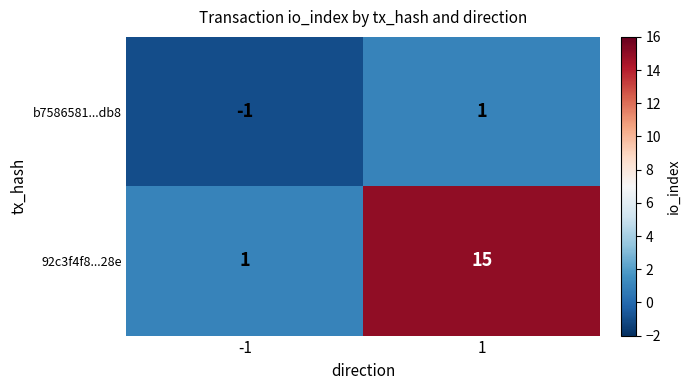

Which series changed the most between -1 and 1?

92c3f4f8...28e